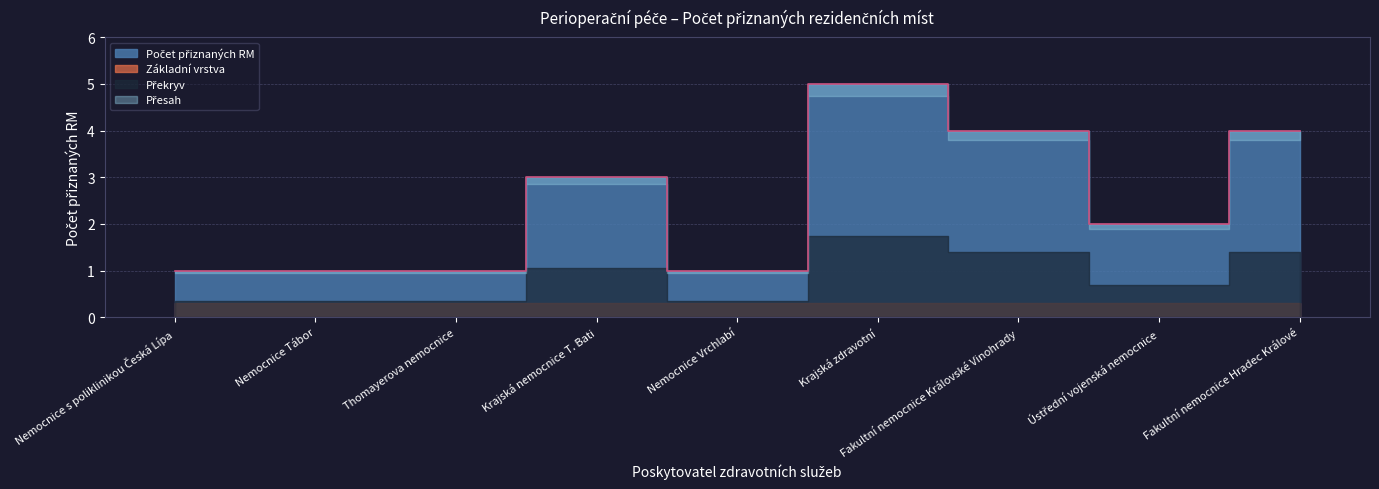

Where is the first local maximum?

Krajská nemocnice T. Bati